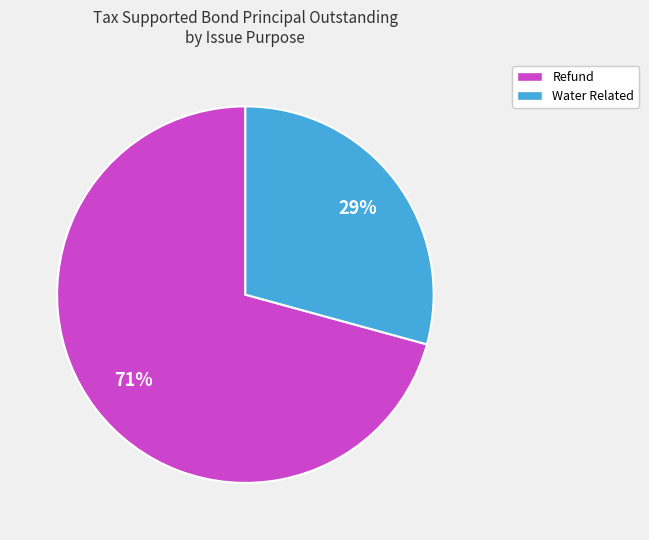

What is the majority slice?

Refund